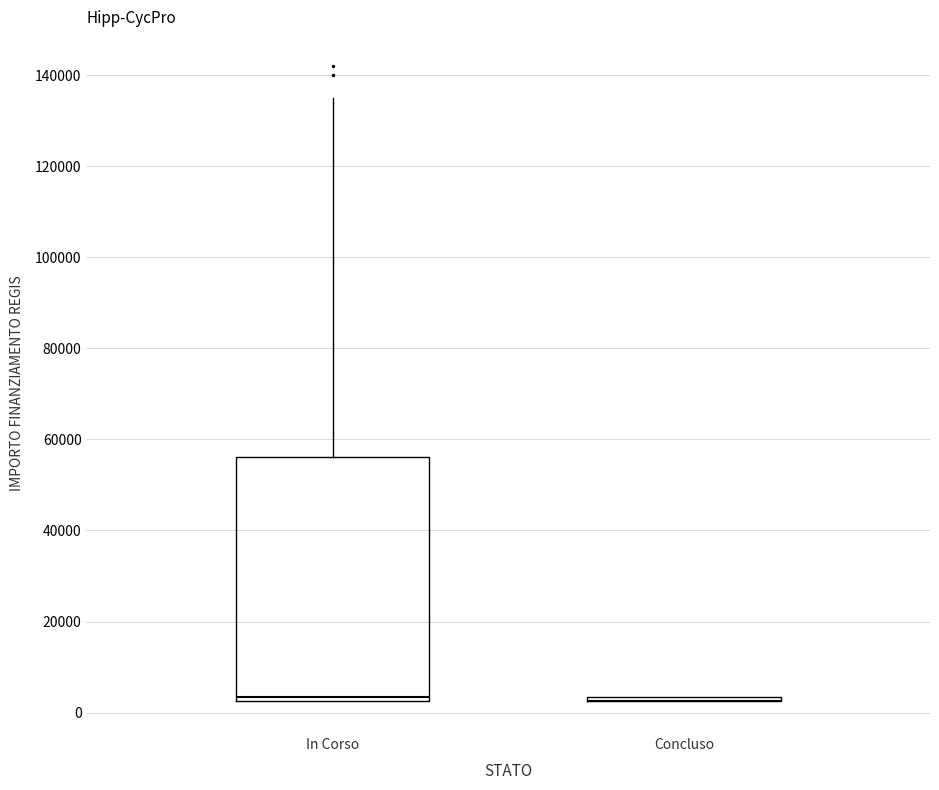

Which box is the tallest, from its lower edge to its upper edge?

In Corso